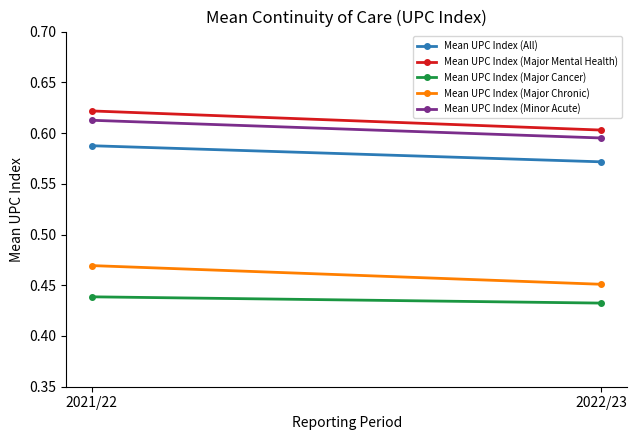

List the series in order of their peak value, lowest first.

Mean UPC Index (Major Cancer), Mean UPC Index (Major Chronic), Mean UPC Index (All), Mean UPC Index (Minor Acute), Mean UPC Index (Major Mental Health)